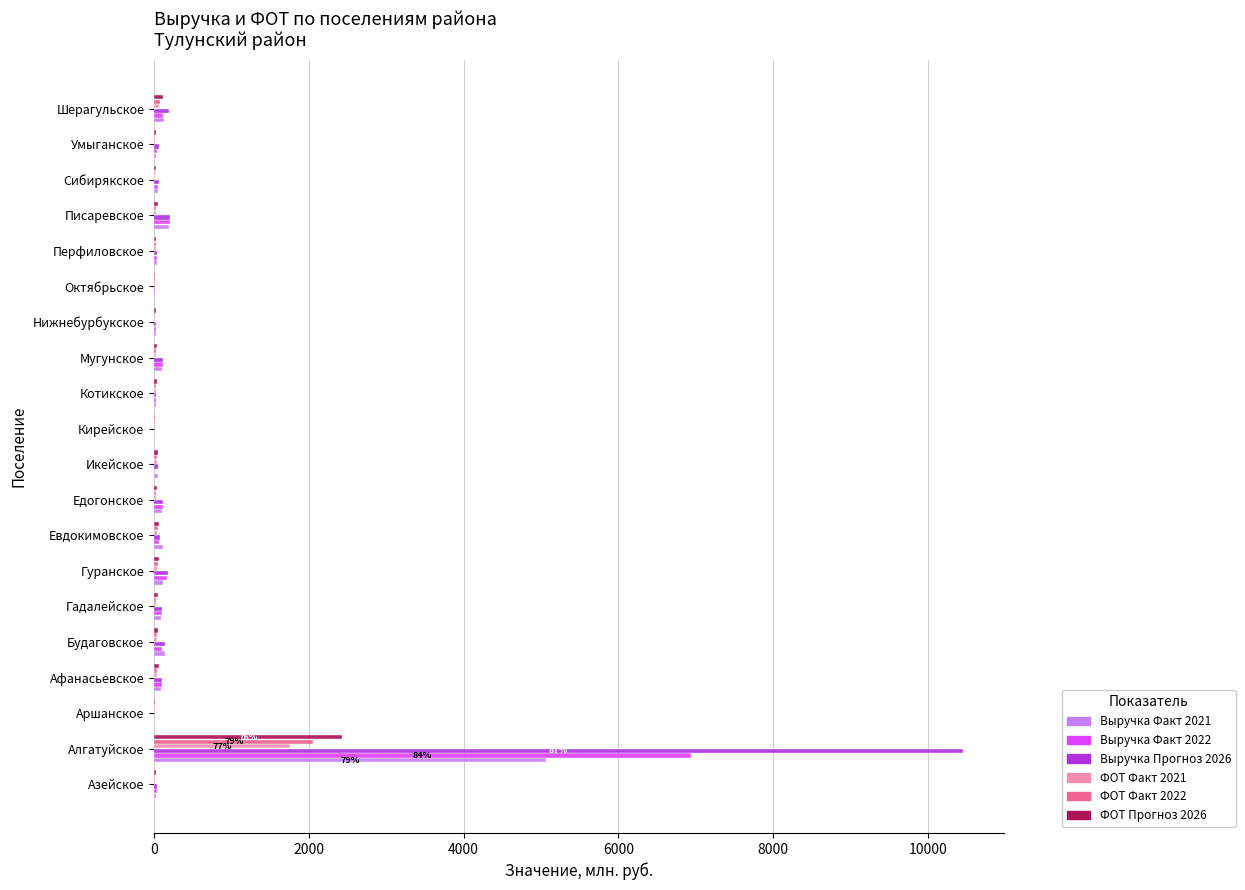

What is the sum of all ФОТ Факт 2022 values?

2622.7